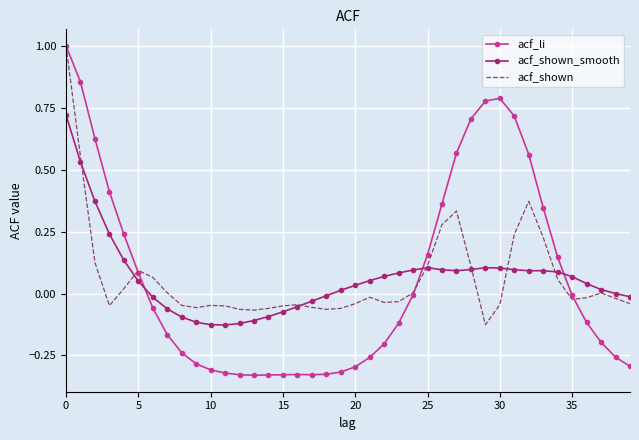

True or false: acf_li and acf_shown_smooth intersect in this chart.

True